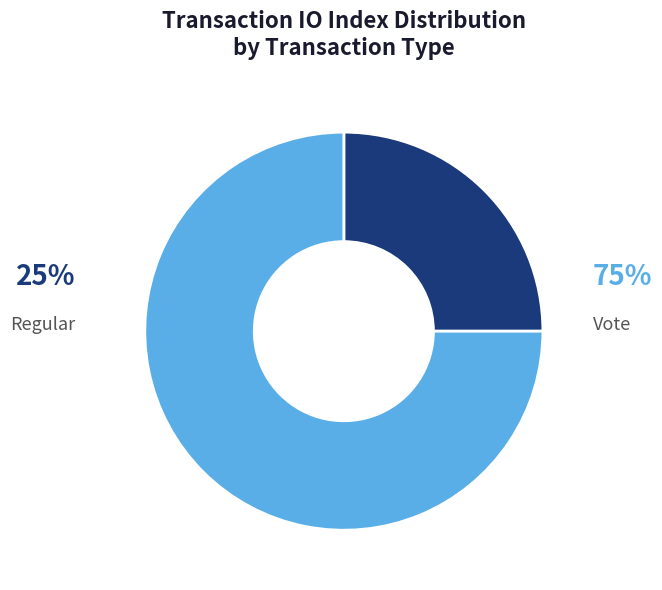

To the nearest percent, what is the combined percentage of Regular and Vote?

100%